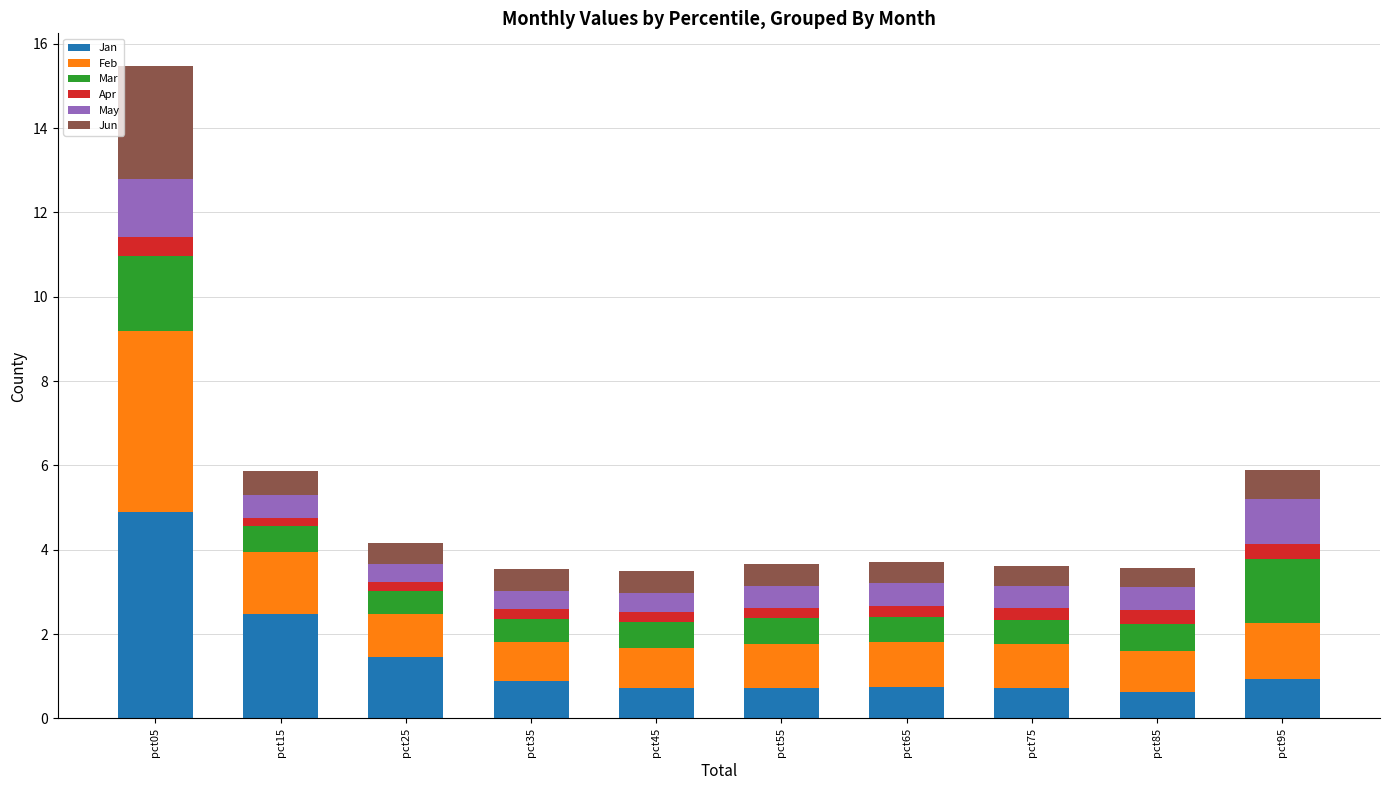

What is the lowest value of the Jan series?

0.6